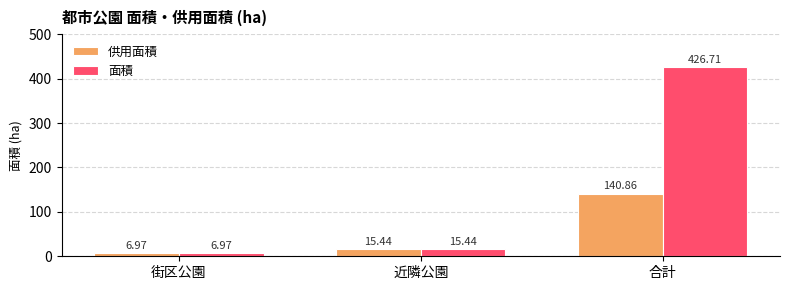

At 合計, list the series in order from smallest to largest.

供用面積, 面積